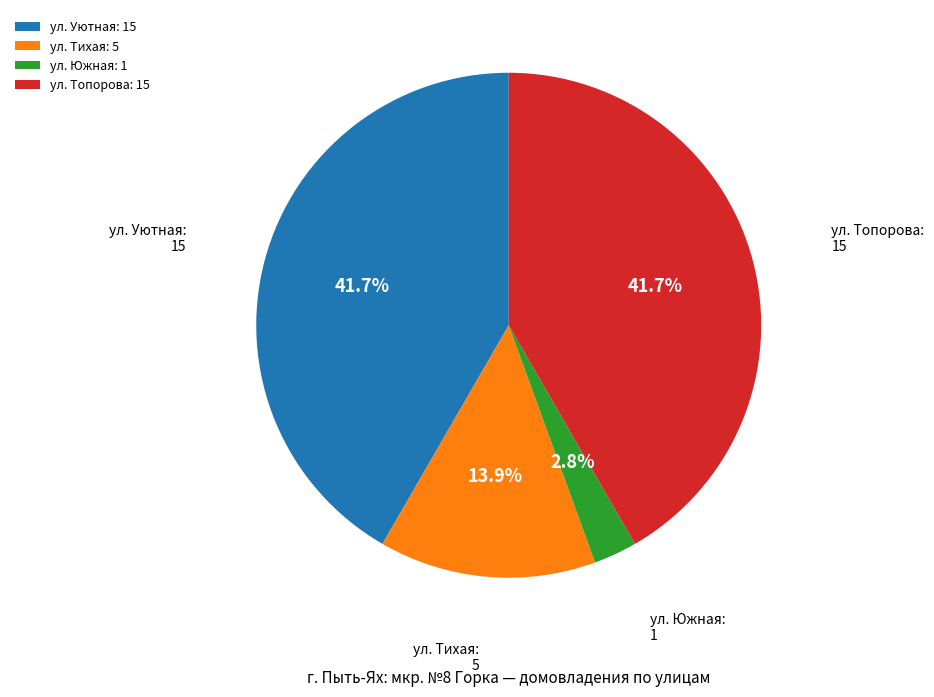

How many segments does this pie chart have?

4